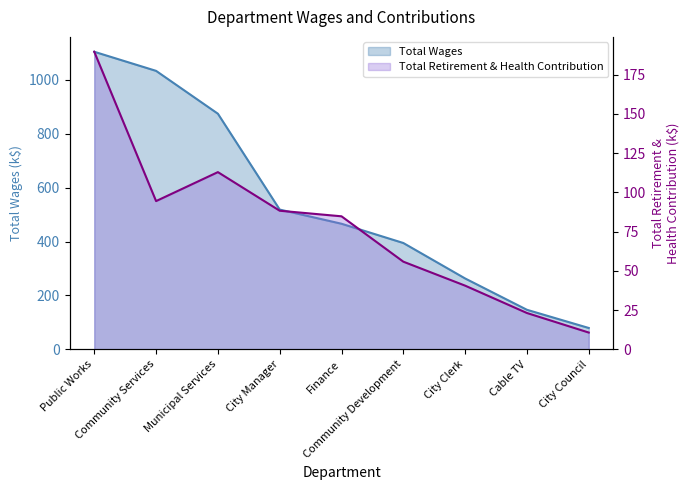

Which series has the largest total across all categories?

Total Wages